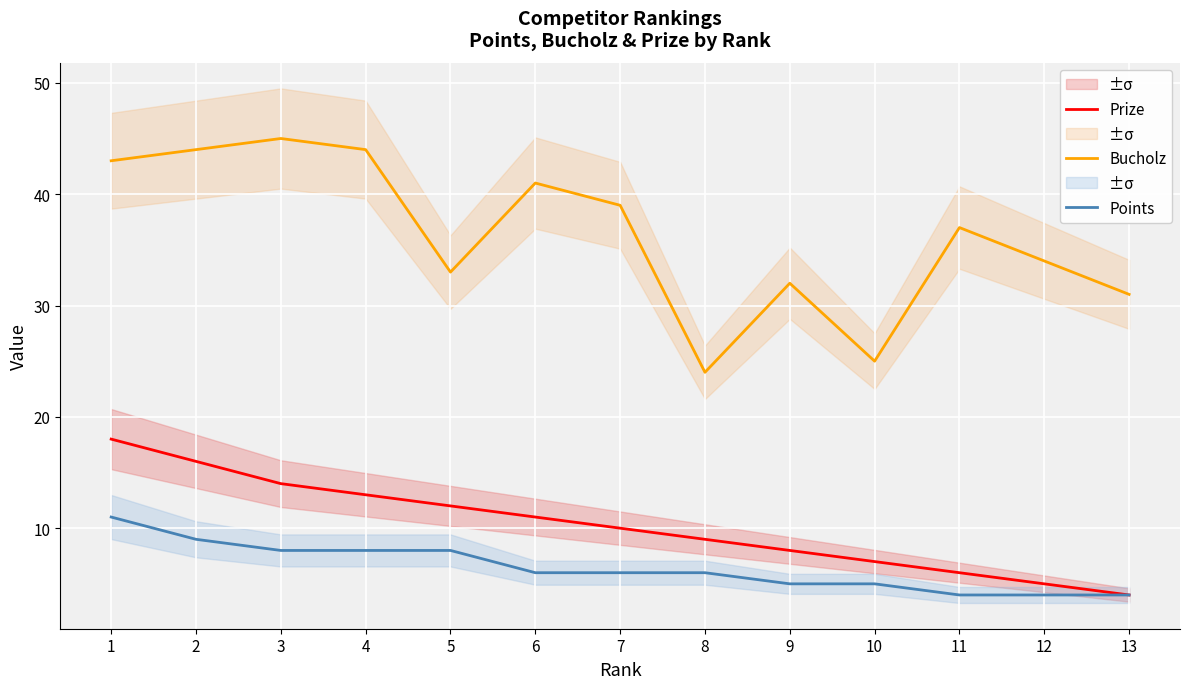

Reading left to right, transcribe all the data shown in this chart.

Prize: 18	16	14	13	12	11	10	9	8	7	6	5	4
Bucholz: 43	44	45	44	33	41	39	24	32	25	37	34	31
Points: 11	9	8	8	8	6	6	6	5	5	4	4	4